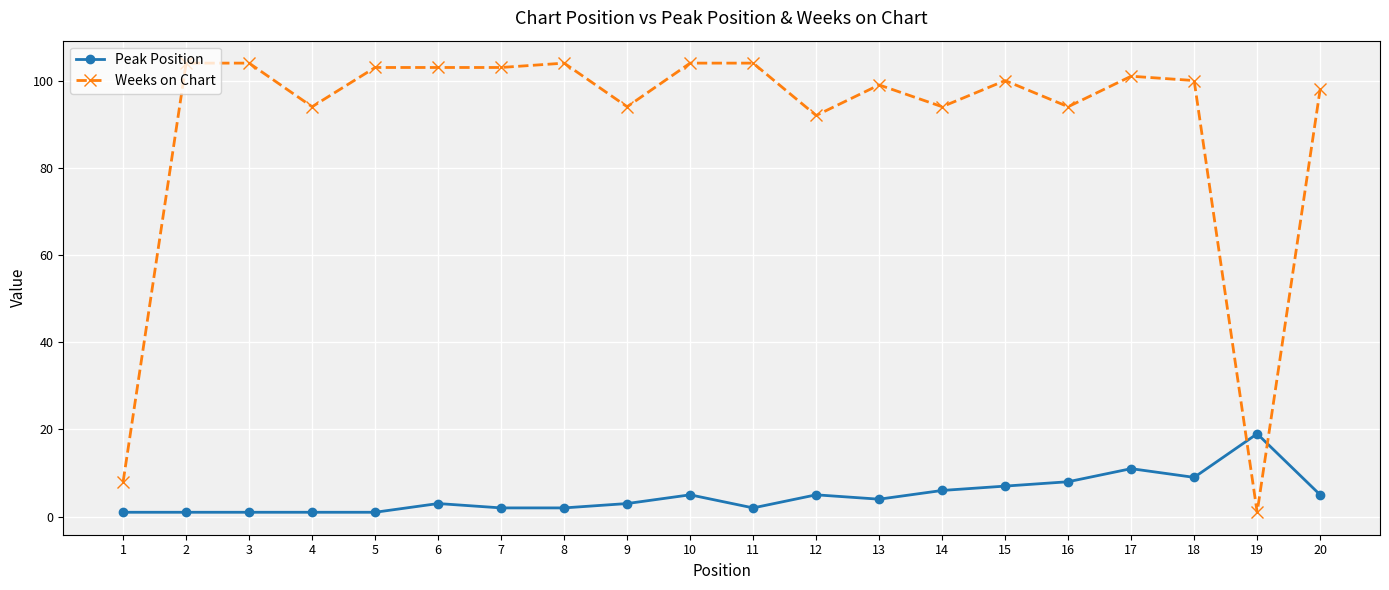

Does the chart have visible grid lines?

Yes